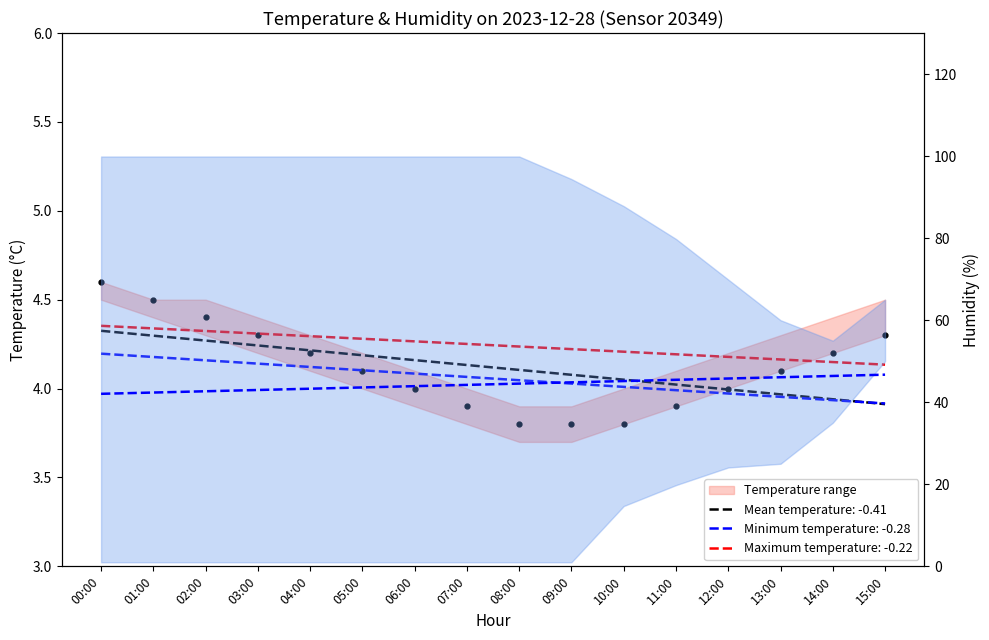

What is the minimum value shown in the chart?

1.0